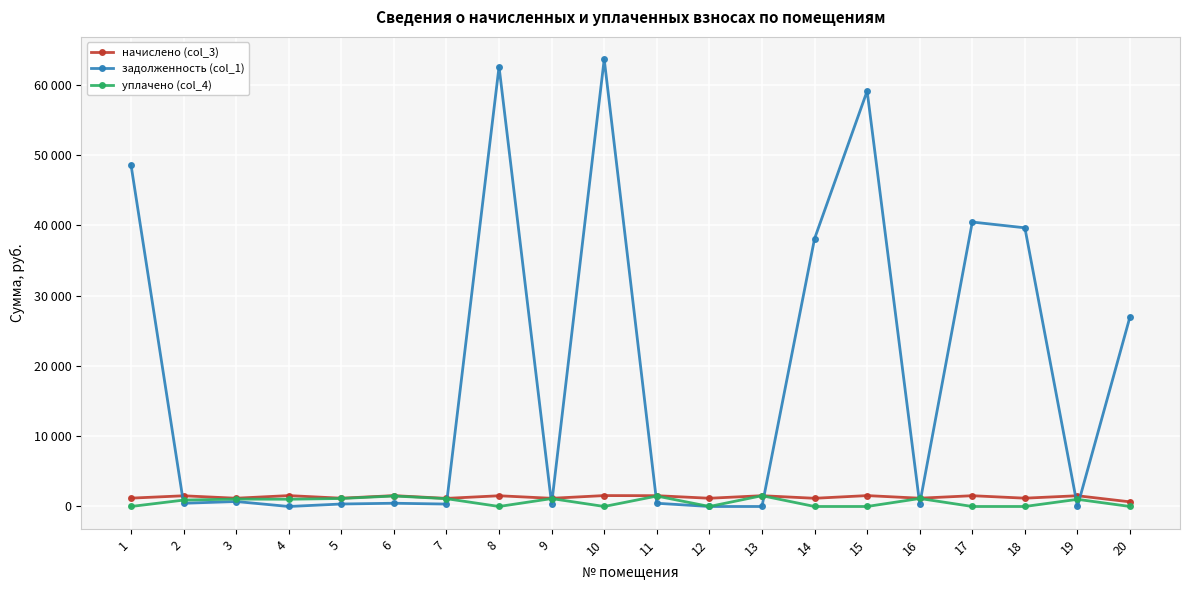

What is the difference between the highest and lowest values at 10?

63608.4